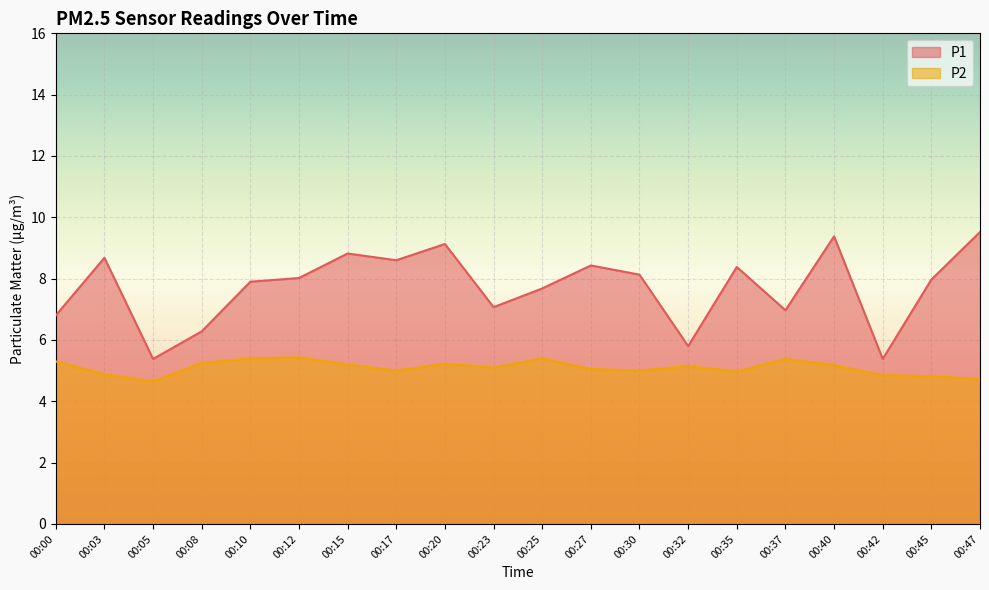

Which series has the largest total across all categories?

P1